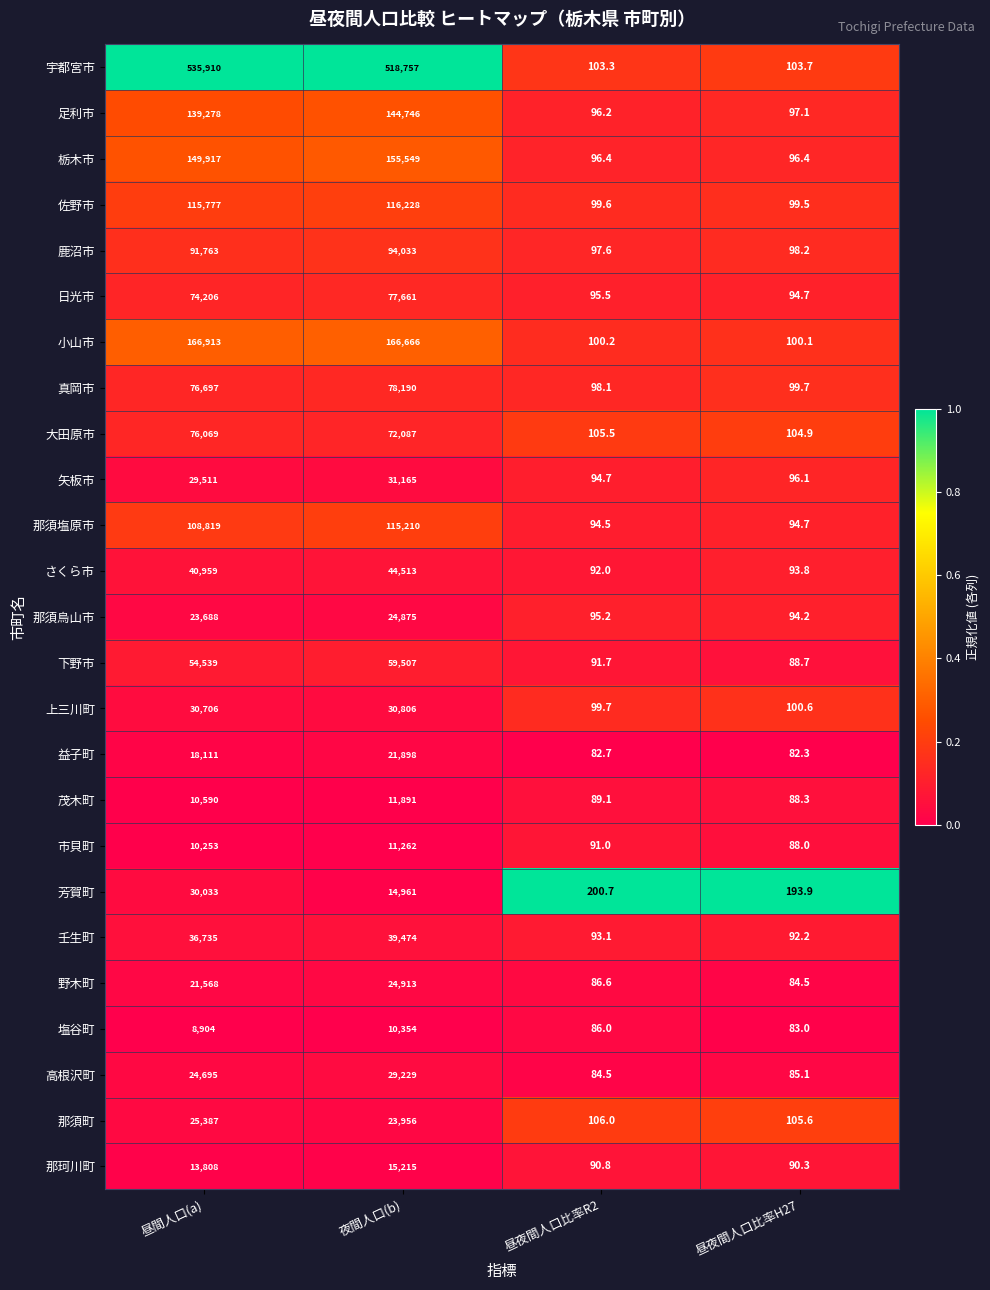

What is the difference between the highest and lowest values at 昼夜間人口比率H27?

111.6